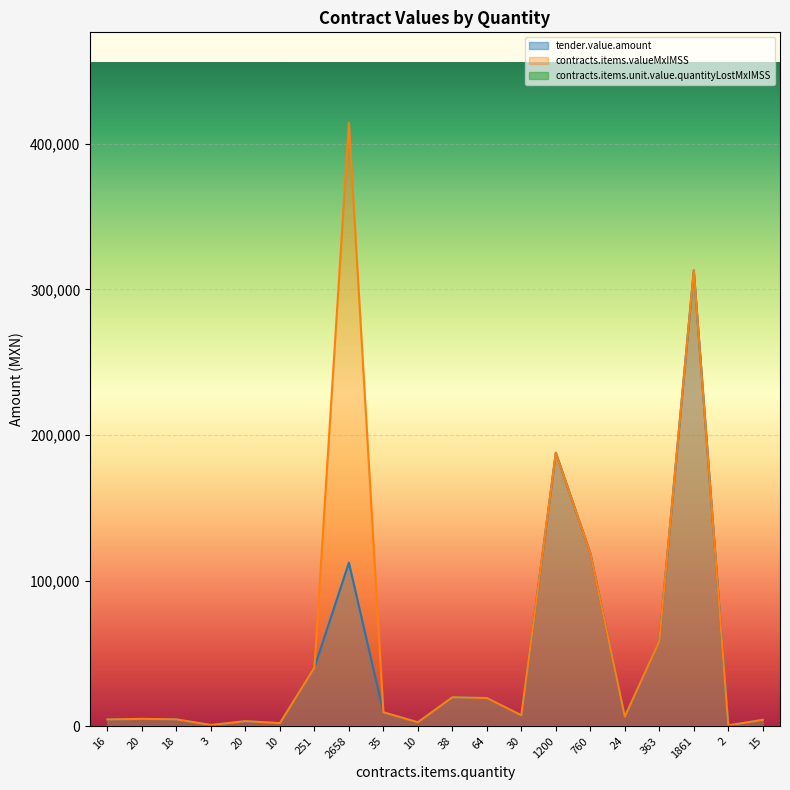

What is the difference between the maximum and minimum values in the contracts.items.unit.value.quantityLostMxIMSS series?

83.4